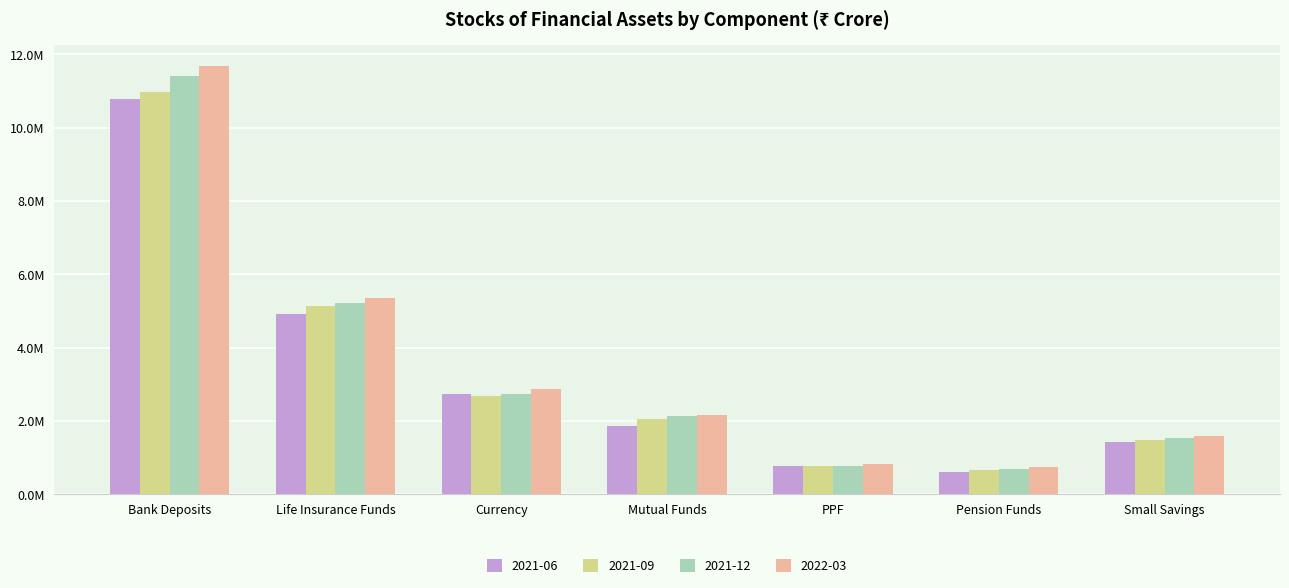

What are all the series names shown in the legend?

2021-06, 2021-09, 2021-12, 2022-03